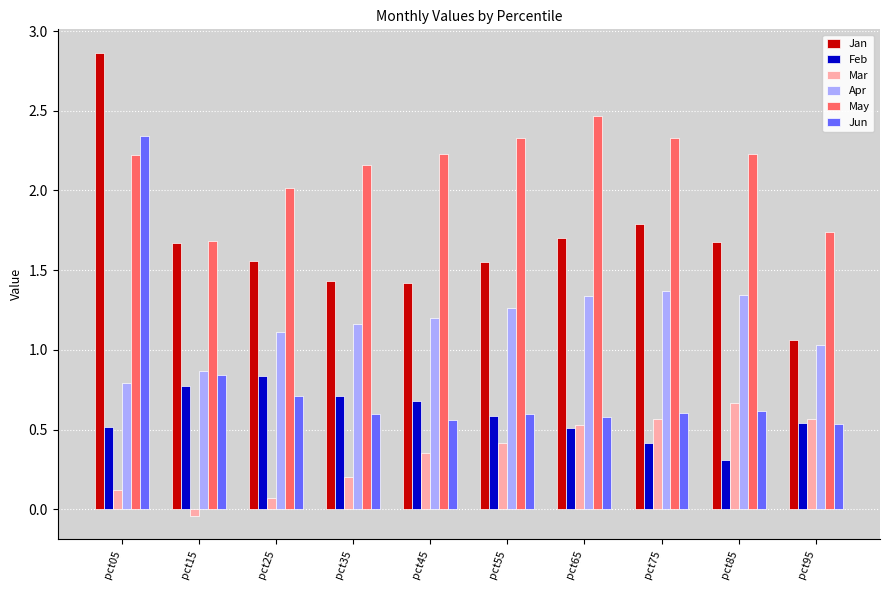

Between pct15 and pct75, which series saw the biggest shift?

May